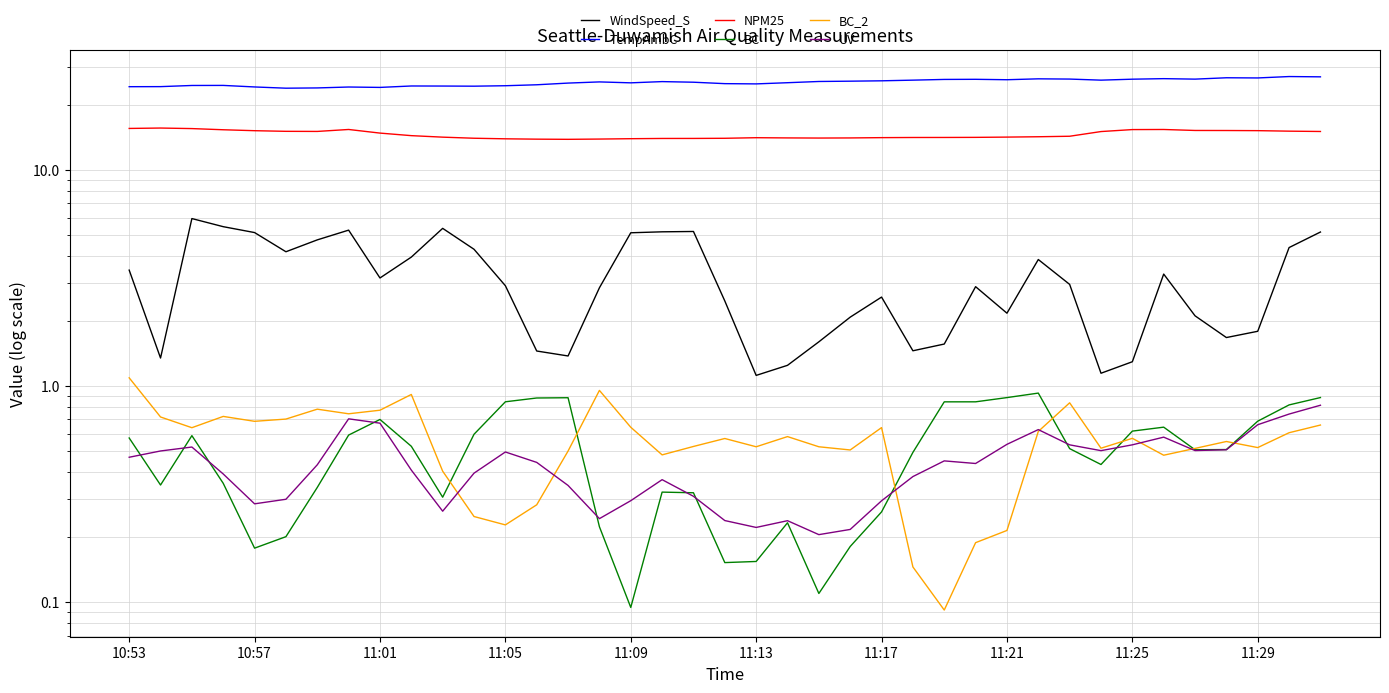

How many lines are shown in the chart?

6